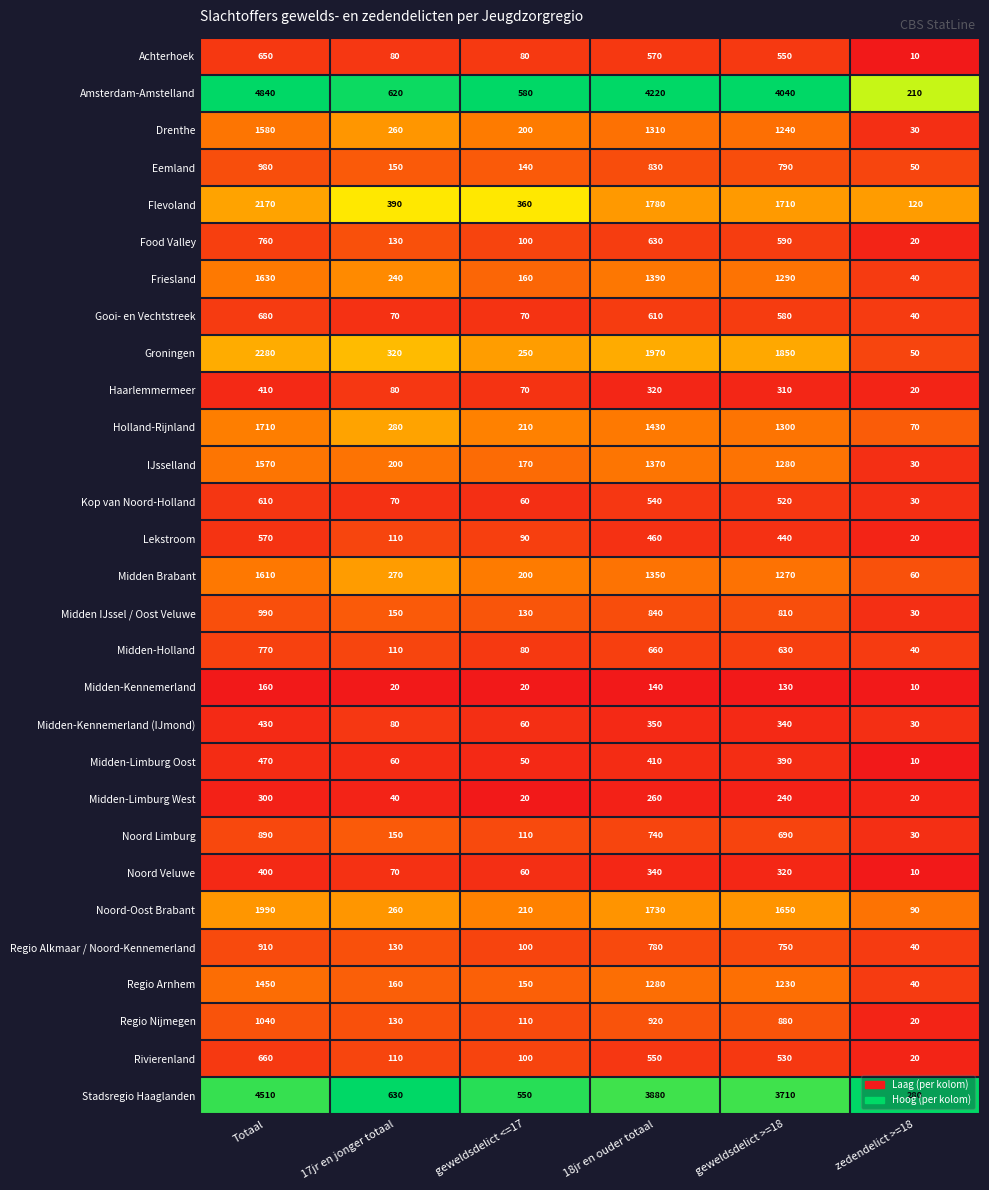

At which category does the chart reach its peak across all series?

Totaal